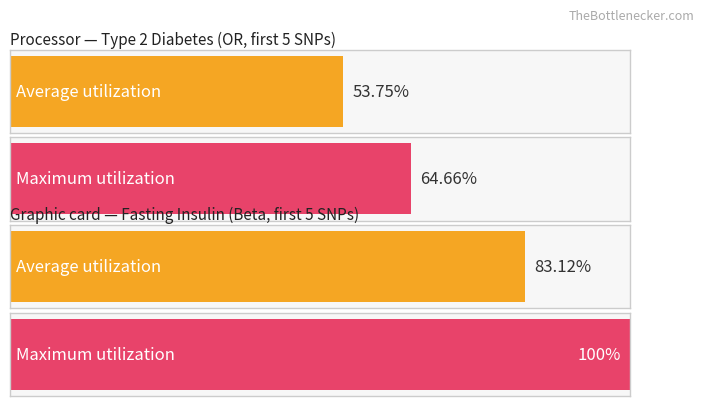

Which series has the largest total across all categories?

Maximum utilization